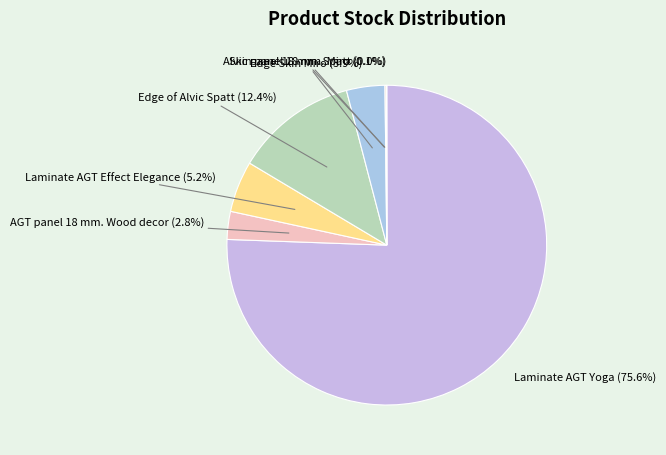

What is the majority slice?

Laminate AGT Yoga